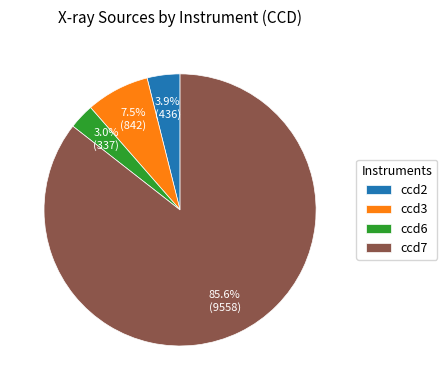

To the nearest percent, what percentage of the pie is ccd6?

3%